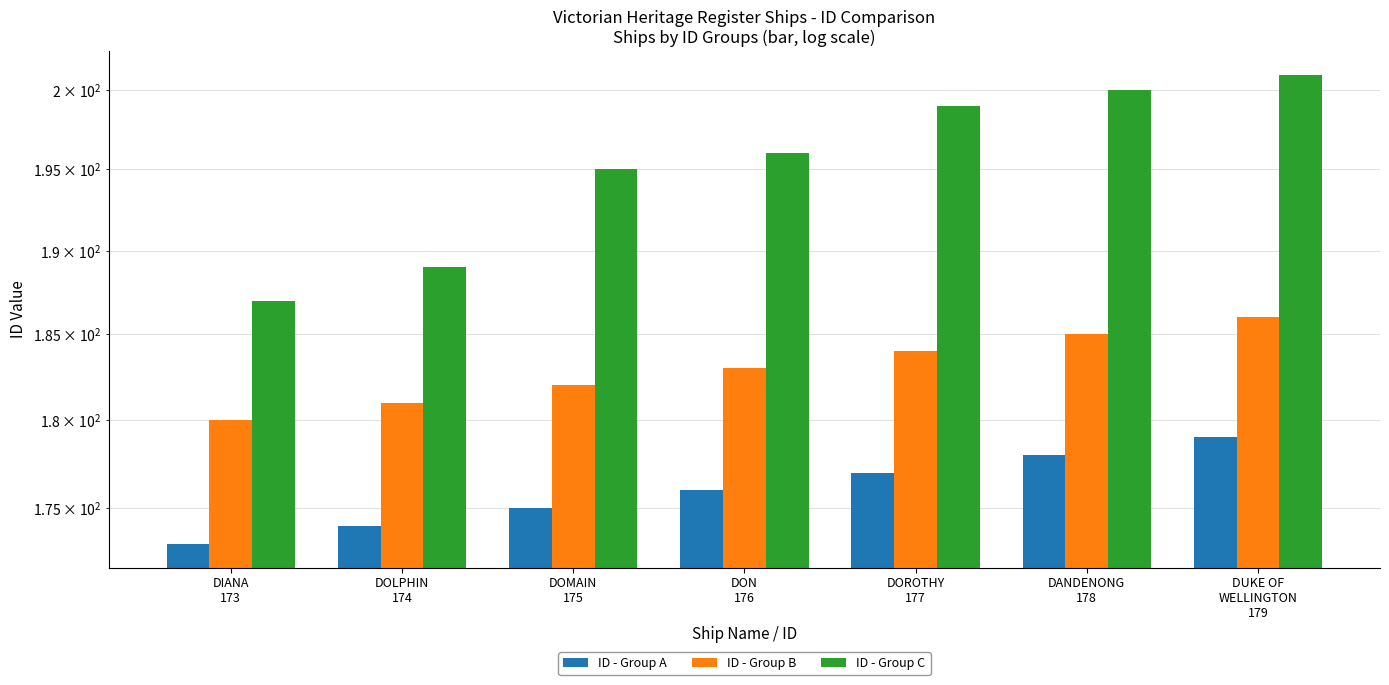

Count the ID - Group B values in the range 181 to 185.

5